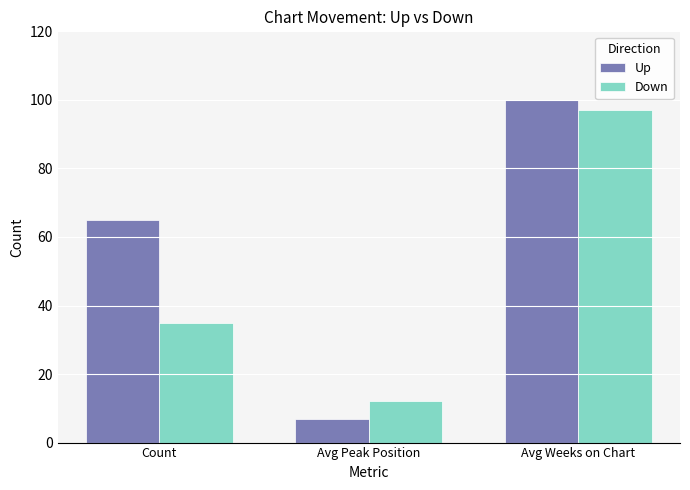

The Up series shows 2 at Avg Peak Position. True or false?

False